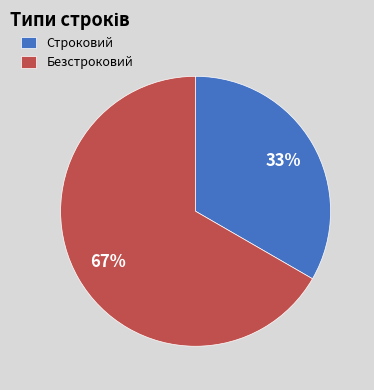

To the nearest percent, what is the average slice percentage?

50%